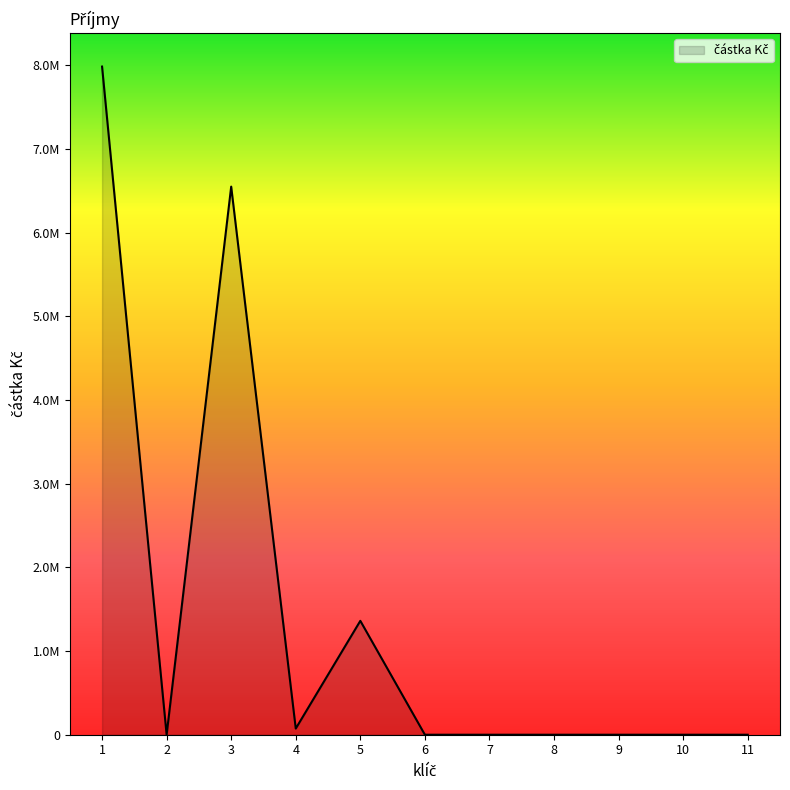

Which label corresponds to the smallest value in the chart?

2